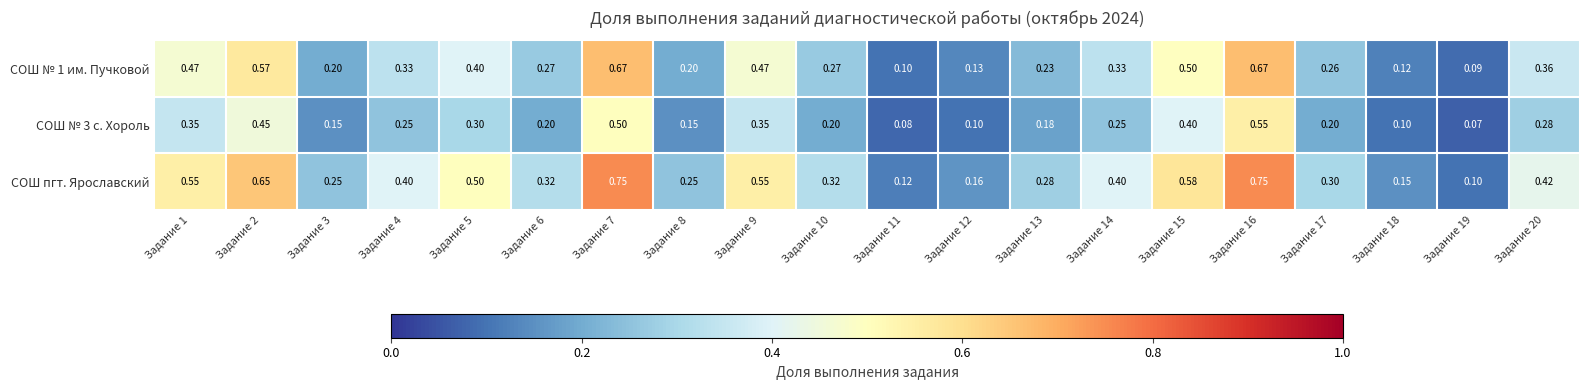

Which series has the widest spread of values?

СОШ пгт. Ярославский